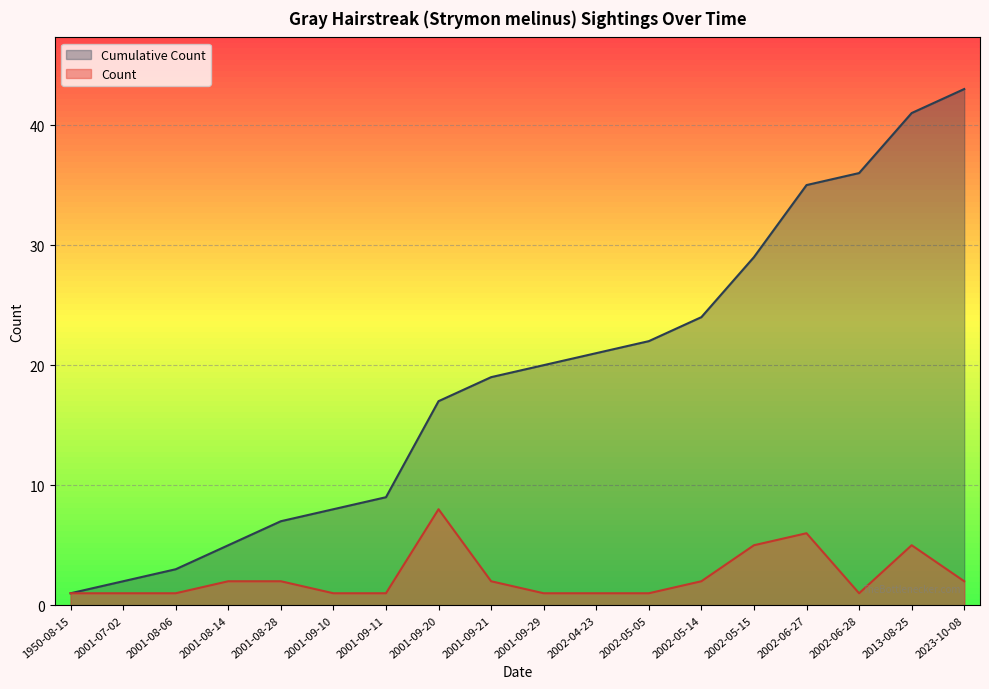

What is the lowest value of the Count series?

1